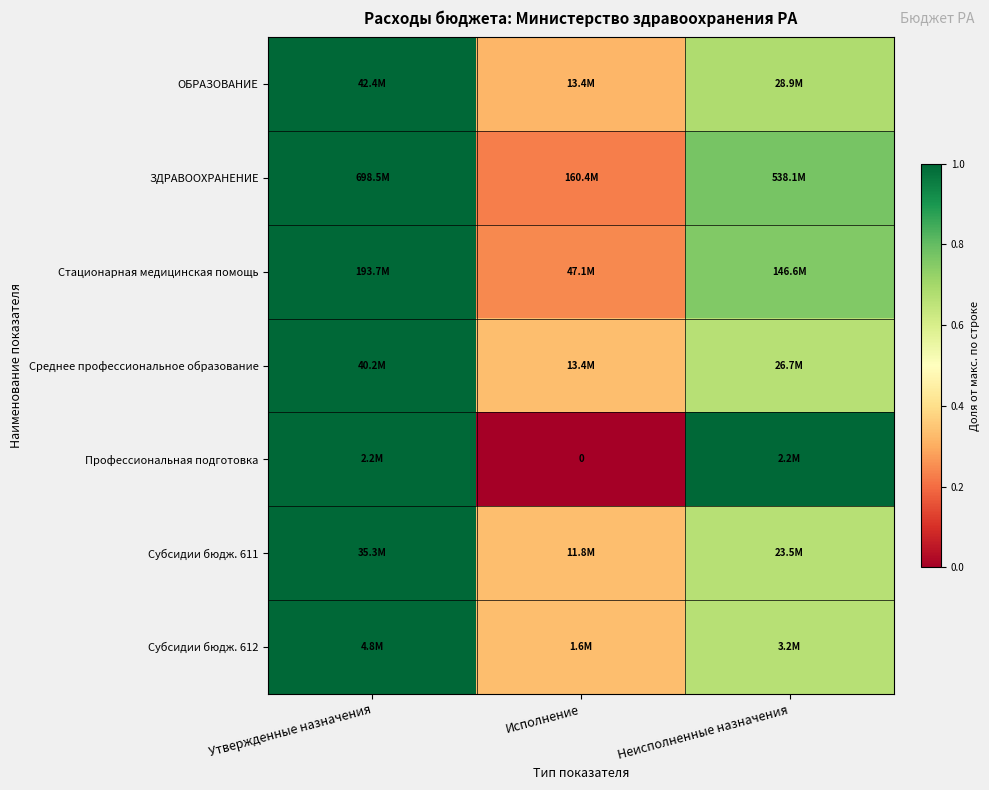

How many Профессиональная подготовка values are between 0 and 1?

3